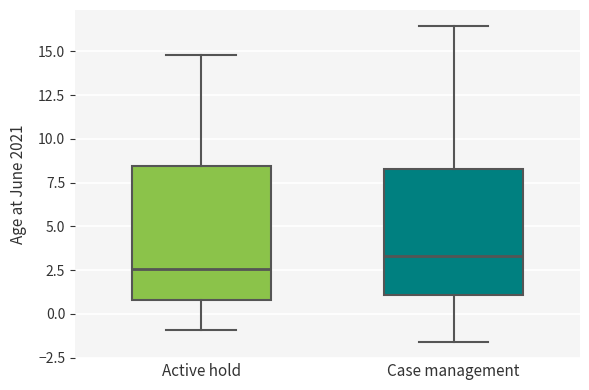

Which box's median line is the lowest?

Active hold